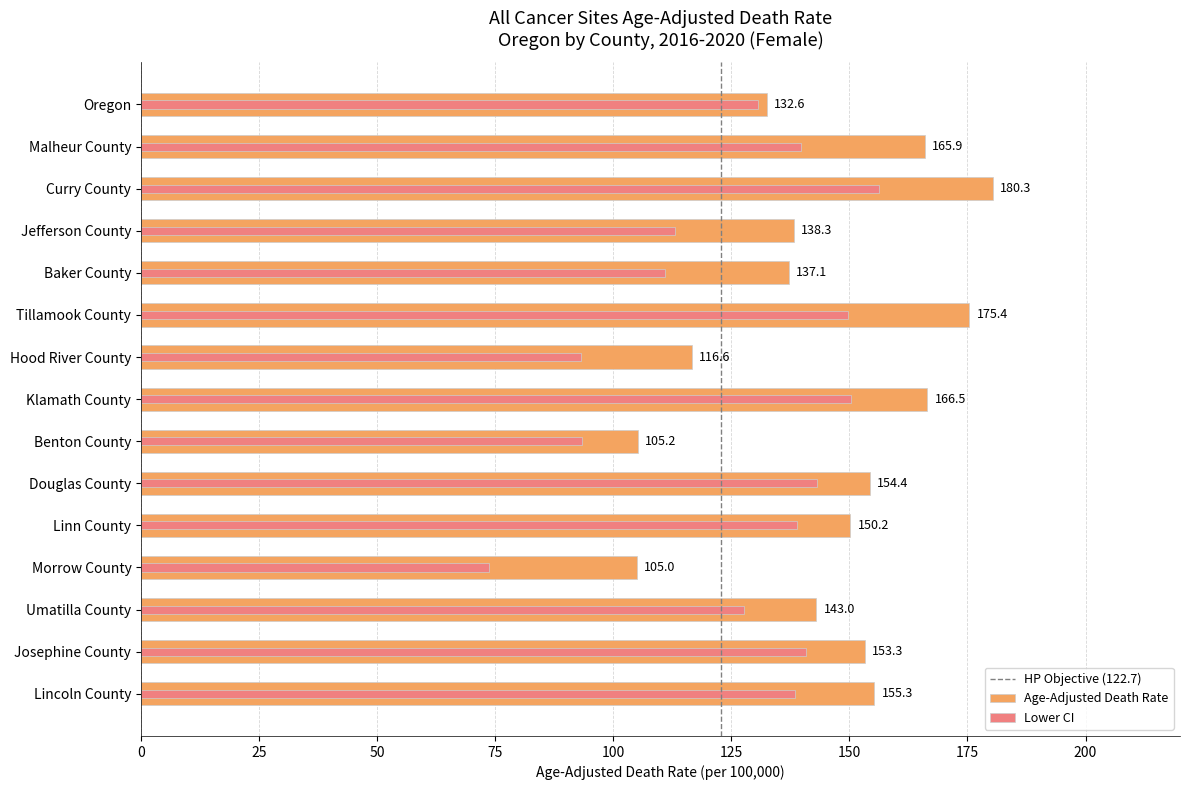

What is the total value across all series at Linn County?

289.0